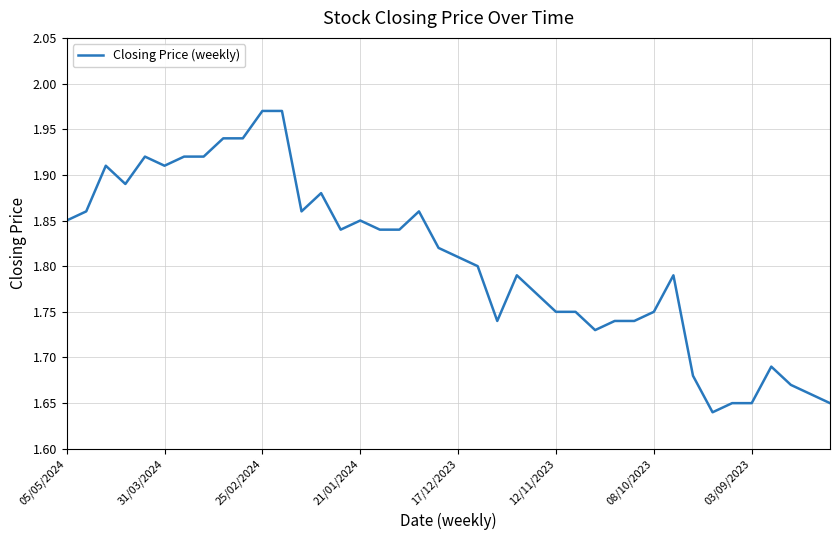

True or false: the data has more than 2 interior local peaks.

True